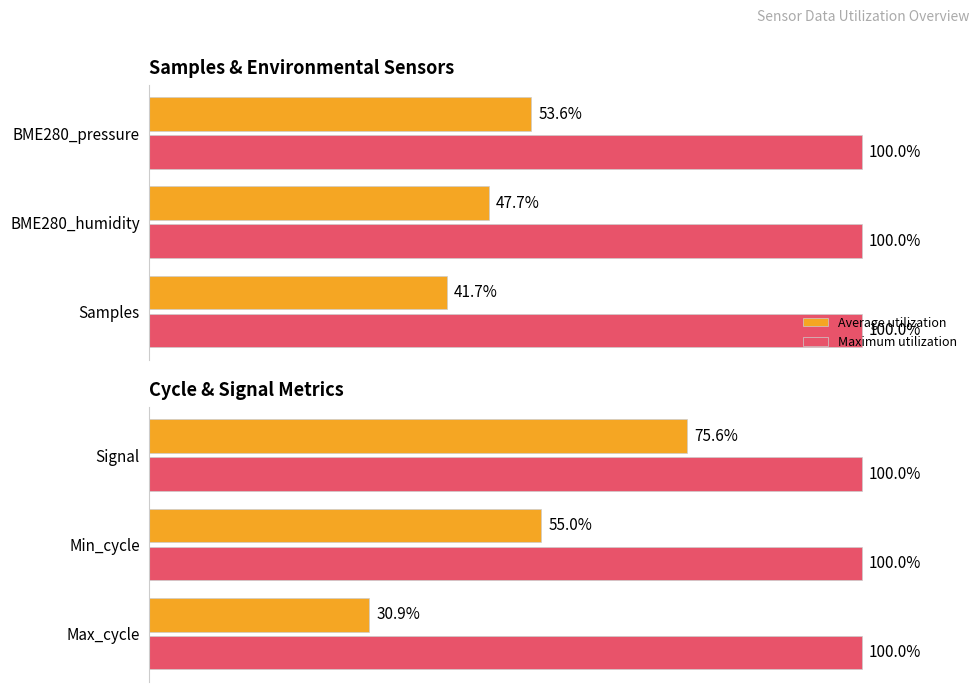

How many groups of bars are there?

3